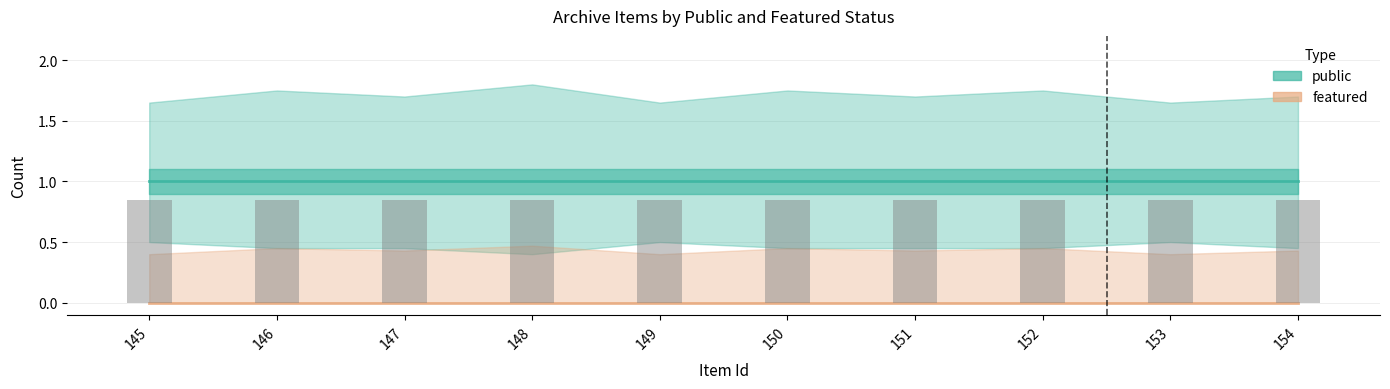

Reading left to right, list all the values displayed in this chart.

public: 145=1	146=1	147=1	148=1	149=1	150=1	151=1	152=1	153=1	154=1
featured: 145=0	146=0	147=0	148=0	149=0	150=0	151=0	152=0	153=0	154=0